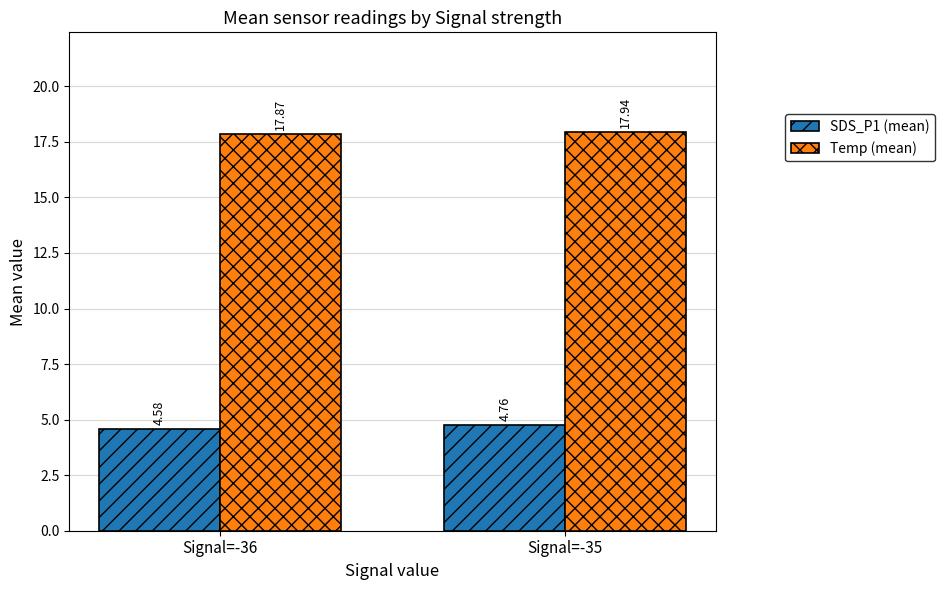

Rank the categories by Temp (mean) value from highest to lowest.

Signal=-35, Signal=-36